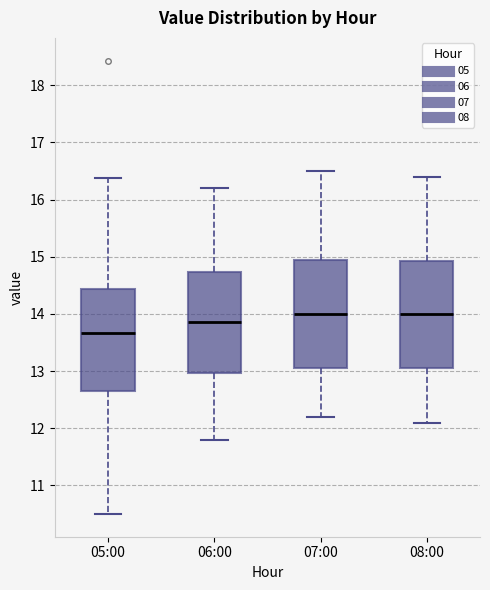

Reading left to right, transcribe this box plot: for each box, give where its median line is, the range the box spans, and where its two whiskers end, as read against the y-axis. The values are not printed on the chart, so give them approximately, as read against the axis.

05:00: median 13.7, box 12.7 to 14.4, whiskers 10.5 to 16.4
06:00: median 13.9, box 13.0 to 14.7, whiskers 11.8 to 16.2
07:00: median 14.0, box 13.1 to 15.0, whiskers 12.2 to 16.5
08:00: median 14.0, box 13.1 to 14.9, whiskers 12.1 to 16.4